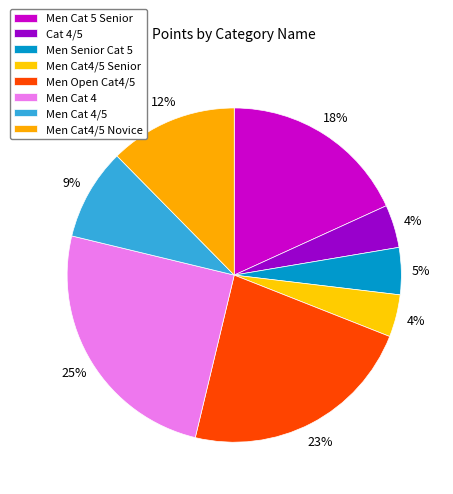

Is it true that Men Cat4/5 Novice is 19% of the pie?

False